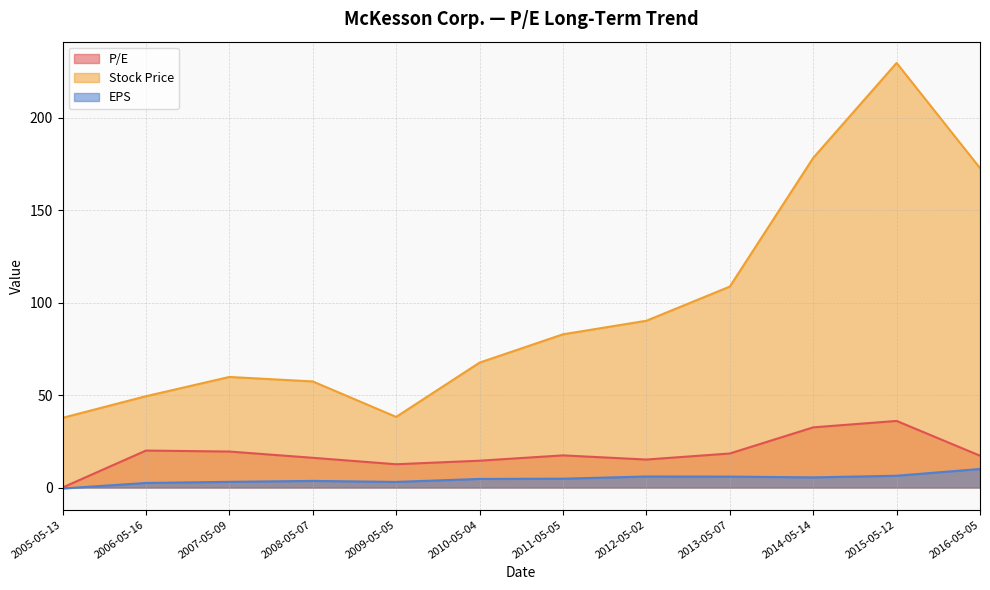

Which series has the largest total across all categories?

Stock Price